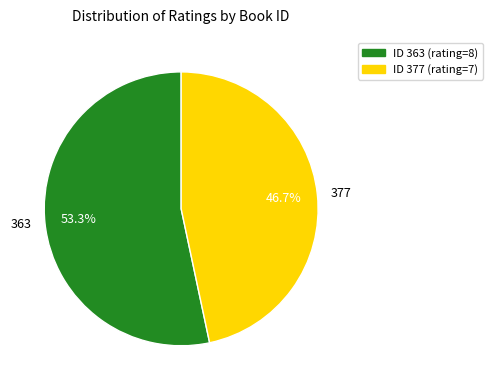

Which category has the biggest portion of the pie?

363